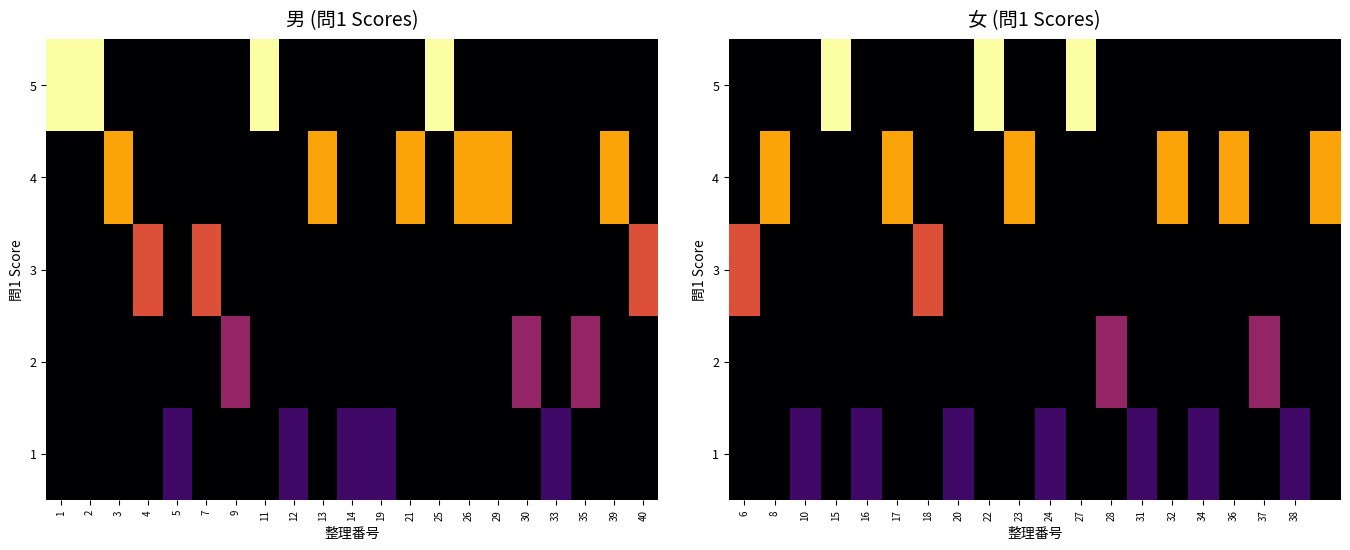

Count the number of data series in this chart.

5